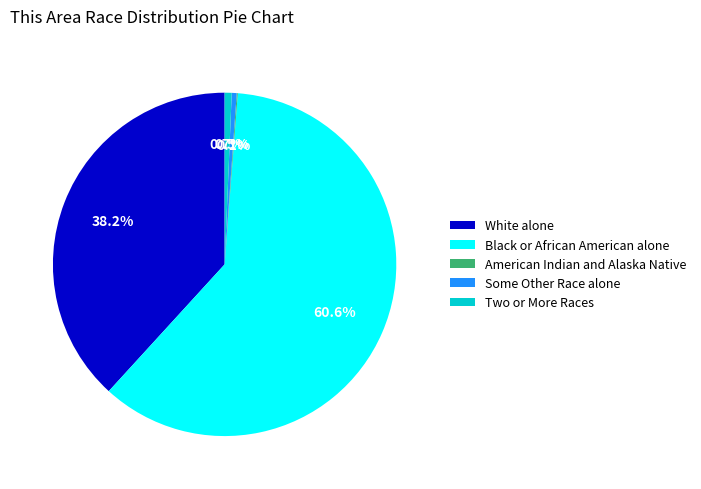

Combined, do Some Other Race alone and Black or African American alone account for over 50%?

Yes